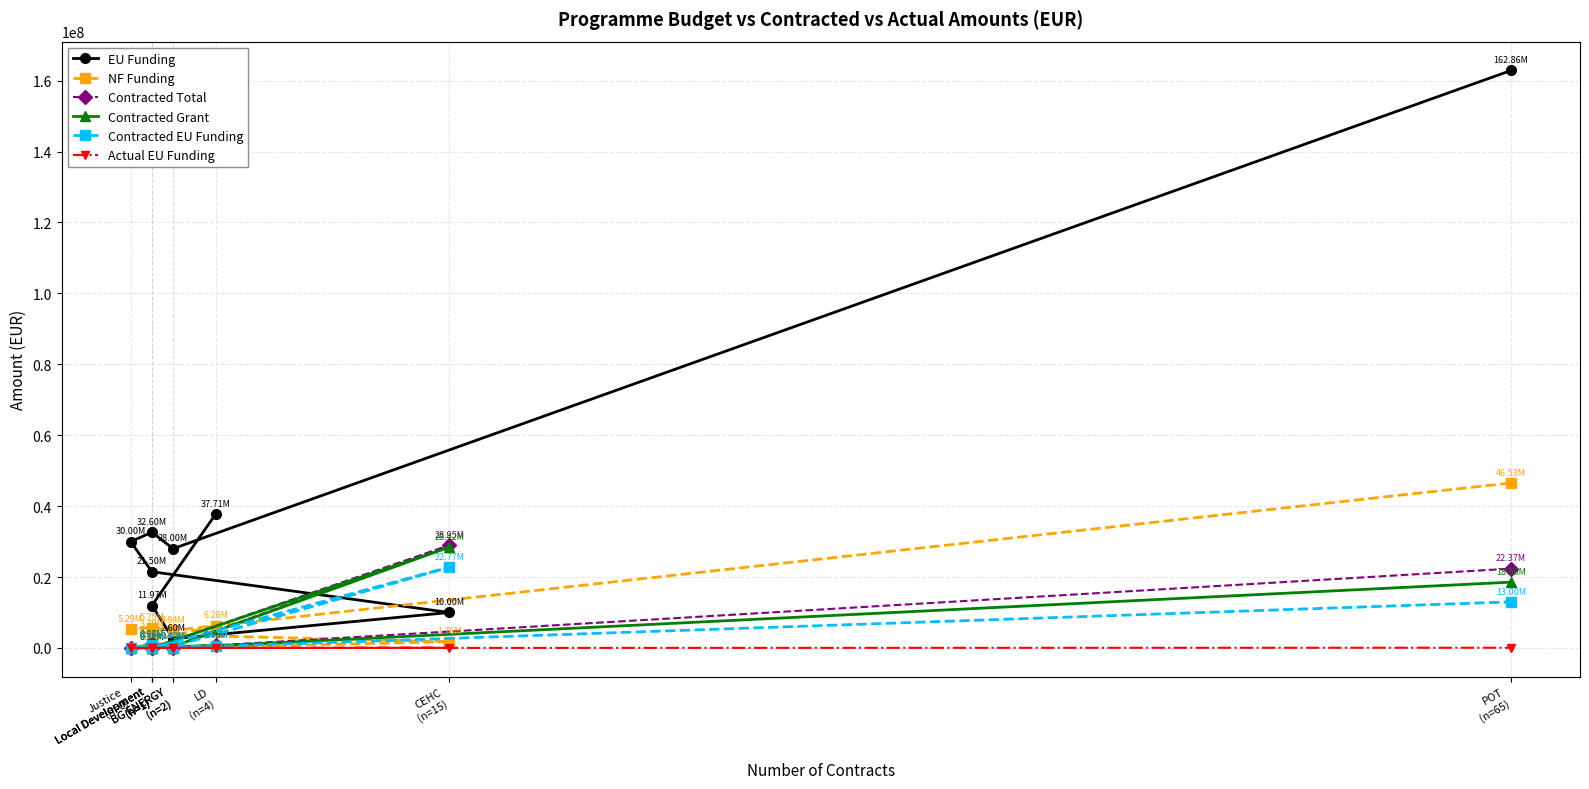

Between CEHC
(n=15) and BG ENERGY
(n=2), which is larger?

BG ENERGY
(n=2)